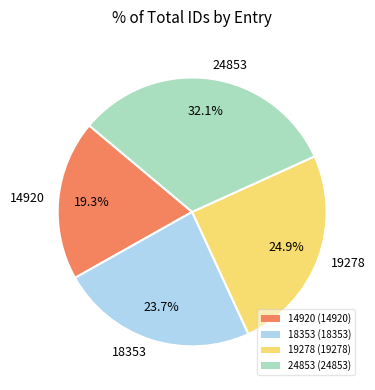

Does 19278 represent more than half of the total?

No